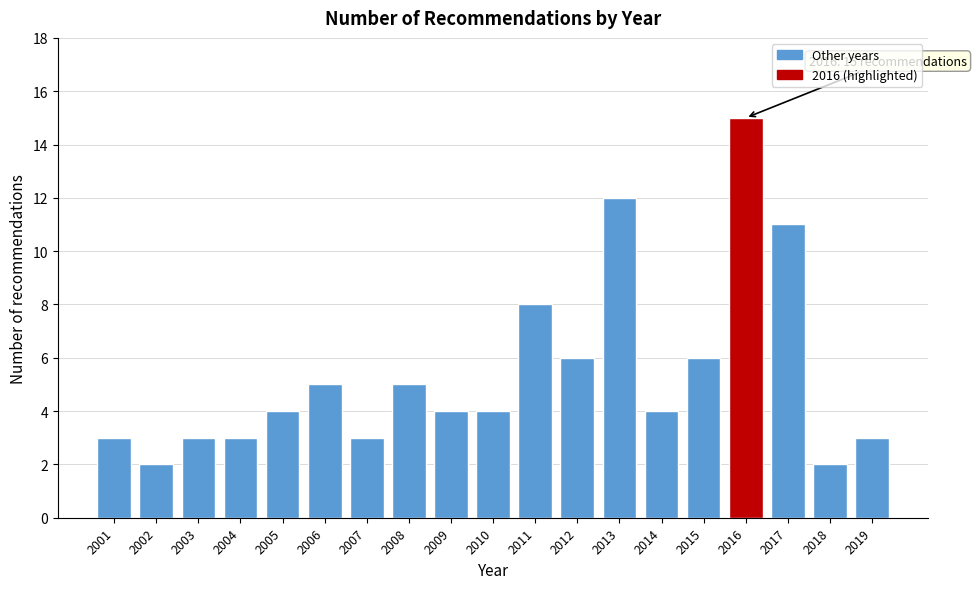

Reading right to left, list all the values displayed in this chart.

2019=3	2018=2	2017=11	2016=15	2015=6	2014=4	2013=12	2012=6	2011=8	2010=4	2009=4	2008=5	2007=3	2006=5	2005=4	2004=3	2003=3	2002=2	2001=3